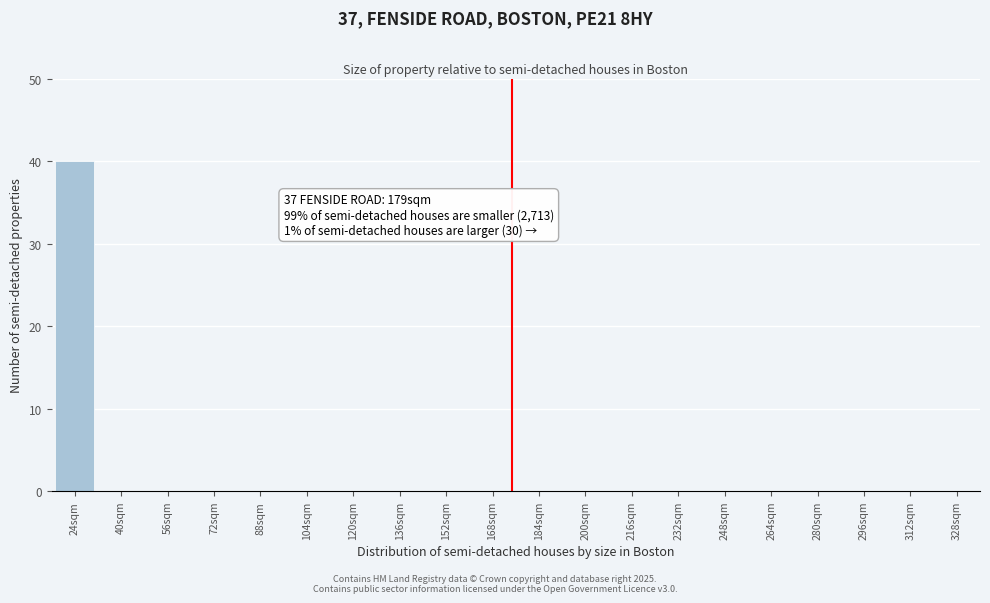

Reading left to right, what are all the values shown in this chart?

24sqm=40	40sqm=0	56sqm=0	72sqm=0	88sqm=0	104sqm=0	120sqm=0	136sqm=0	152sqm=0	168sqm=0	184sqm=0	200sqm=0	216sqm=0	232sqm=0	248sqm=0	264sqm=0	280sqm=0	296sqm=0	312sqm=0	328sqm=0